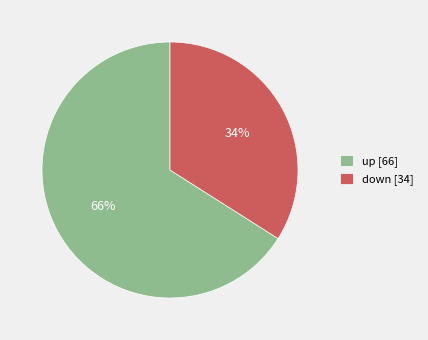

Count the number of slices in the pie.

2